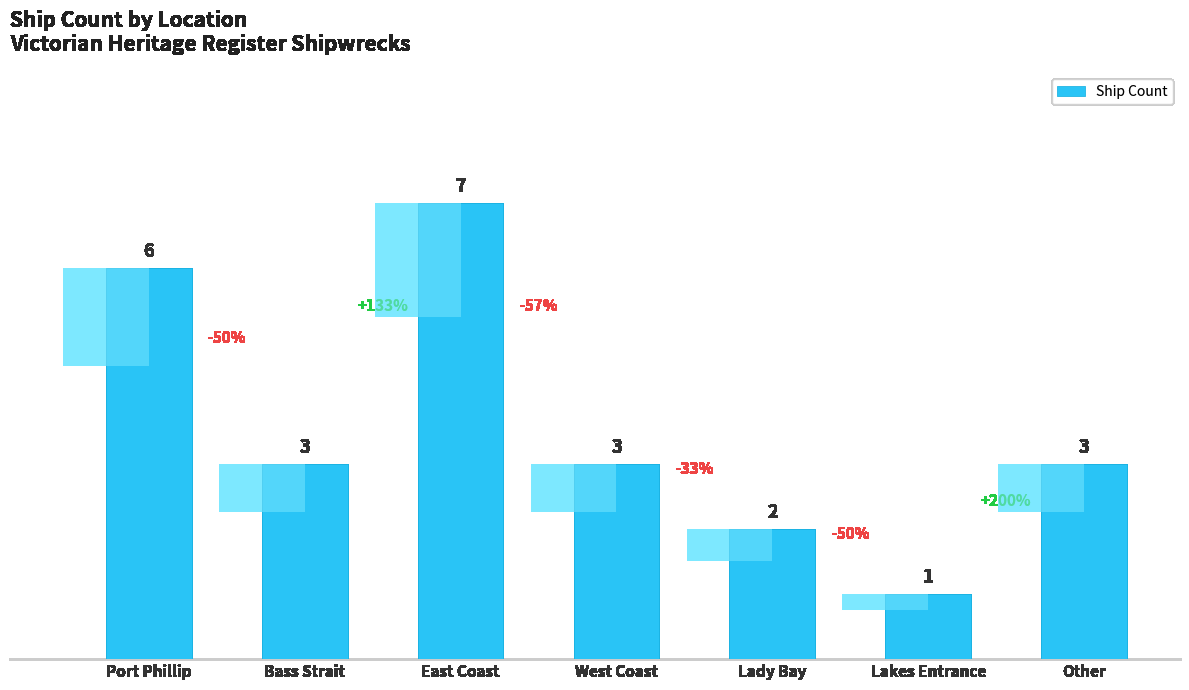

The value at Lakes Entrance is 1. True or false?

True